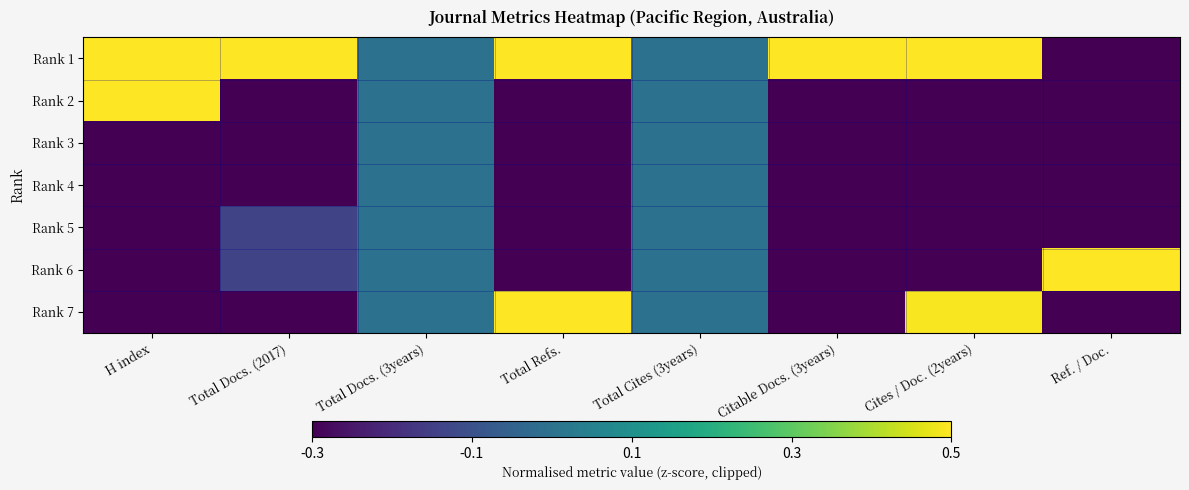

Reading left to right, extract all data points from this chart.

Rank 1: H index=0.5	Total Docs. (2017)=0.5	Total Docs. (3years)=0.0	Total Refs.=0.5	Total Cites (3years)=0.0	Citable Docs. (3years)=0.5	Cites / Doc. (2years)=0.5	Ref. / Doc.=-0.3
Rank 2: H index=0.5	Total Docs. (2017)=-0.3	Total Docs. (3years)=0.0	Total Refs.=-0.3	Total Cites (3years)=0.0	Citable Docs. (3years)=-0.3	Cites / Doc. (2years)=-0.3	Ref. / Doc.=-0.3
Rank 3: H index=-0.3	Total Docs. (2017)=-0.3	Total Docs. (3years)=0.0	Total Refs.=-0.3	Total Cites (3years)=0.0	Citable Docs. (3years)=-0.3	Cites / Doc. (2years)=-0.3	Ref. / Doc.=-0.3
Rank 4: H index=-0.3	Total Docs. (2017)=-0.3	Total Docs. (3years)=0.0	Total Refs.=-0.3	Total Cites (3years)=0.0	Citable Docs. (3years)=-0.3	Cites / Doc. (2years)=-0.3	Ref. / Doc.=-0.3
Rank 5: H index=-0.3	Total Docs. (2017)=-0.1	Total Docs. (3years)=0.0	Total Refs.=-0.3	Total Cites (3years)=0.0	Citable Docs. (3years)=-0.3	Cites / Doc. (2years)=-0.3	Ref. / Doc.=-0.3
Rank 6: H index=-0.3	Total Docs. (2017)=-0.1	Total Docs. (3years)=0.0	Total Refs.=-0.3	Total Cites (3years)=0.0	Citable Docs. (3years)=-0.3	Cites / Doc. (2years)=-0.3	Ref. / Doc.=0.5
Rank 7: H index=-0.3	Total Docs. (2017)=-0.3	Total Docs. (3years)=0.0	Total Refs.=0.5	Total Cites (3years)=0.0	Citable Docs. (3years)=-0.3	Cites / Doc. (2years)=0.5	Ref. / Doc.=-0.3